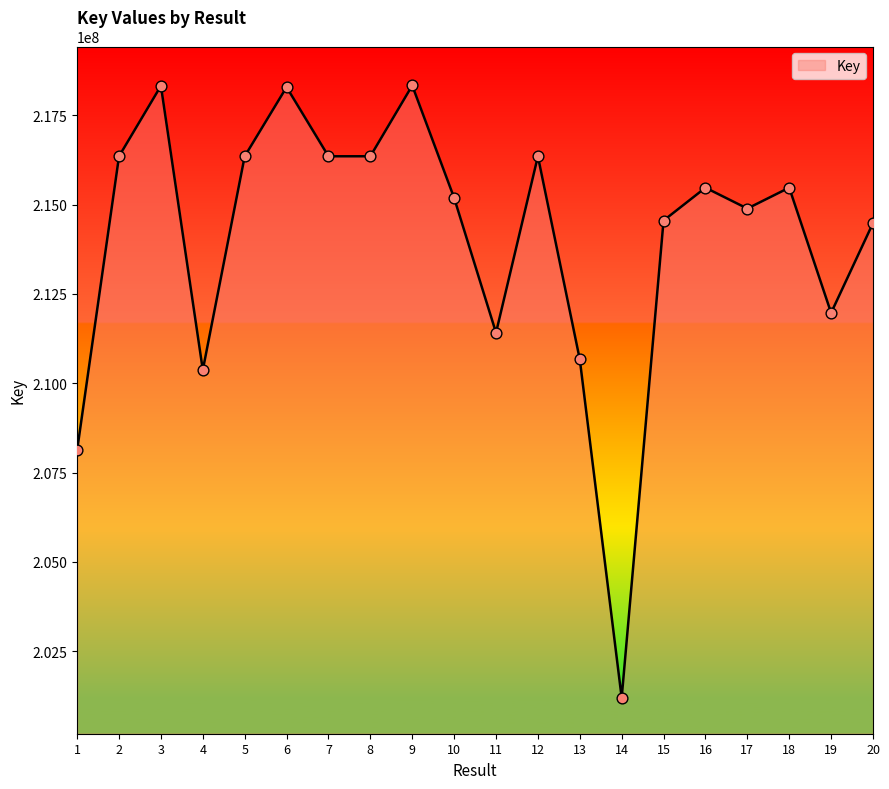

Between 18 and 13, which is larger?

18